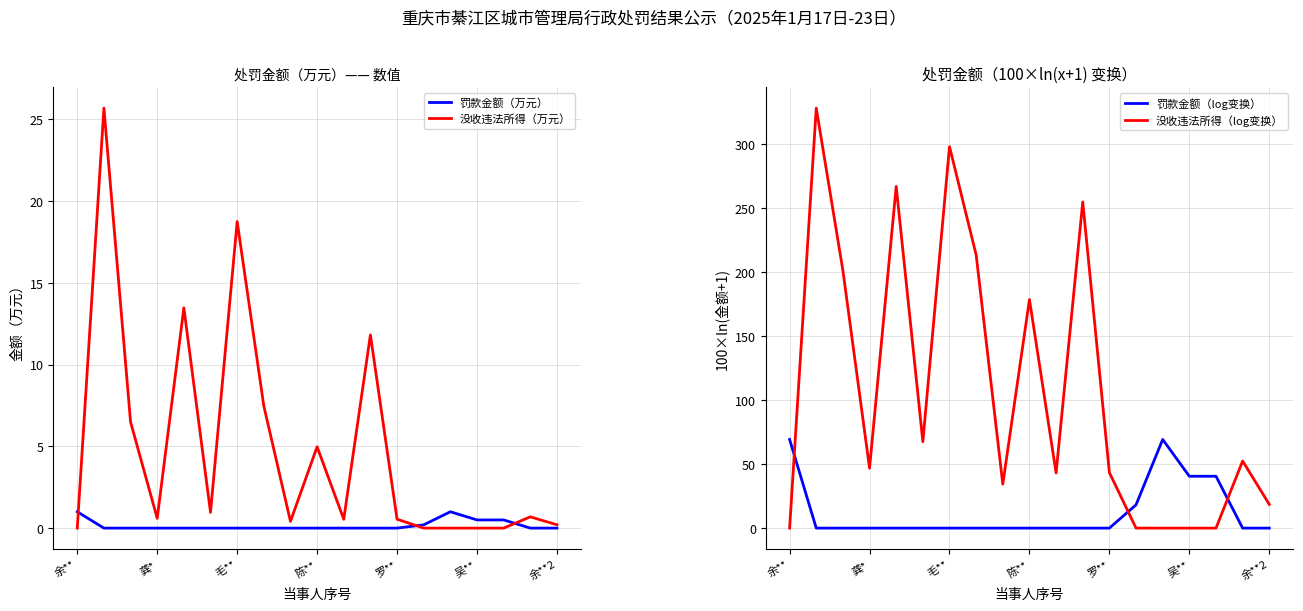

What is the value of the 罚款金额（万元） point at the 15th from the left?

1.0